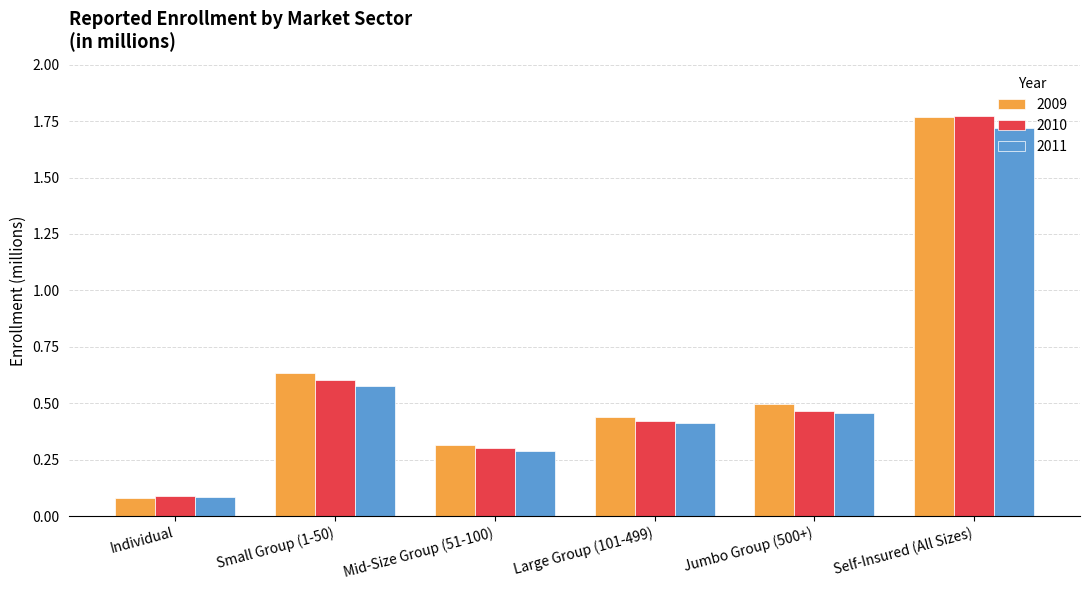

What is the label of the 4th bar from the left?

Large Group (101-499)